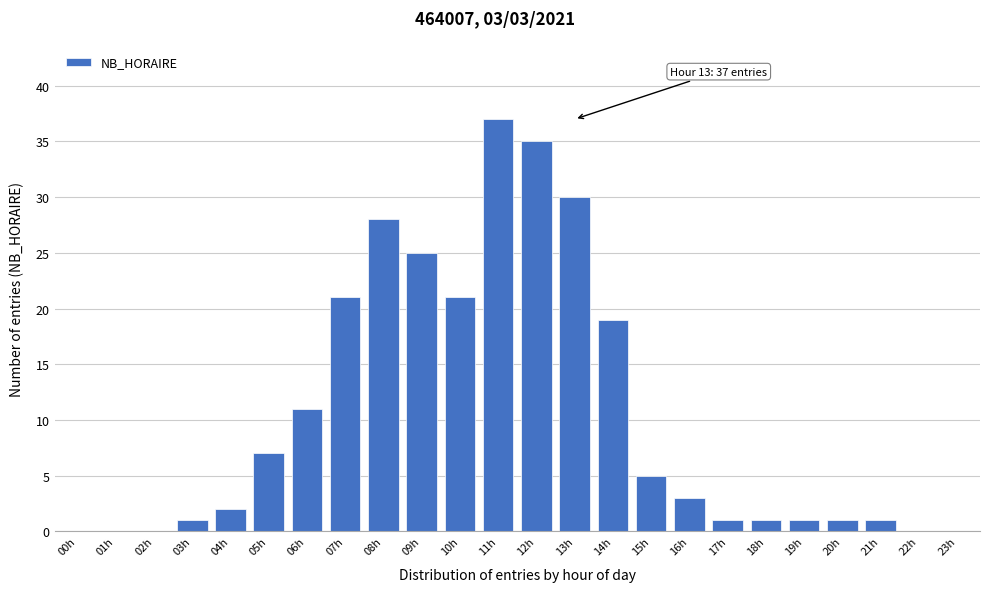

Reading left to right, list all the values displayed in this chart.

00h=0	01h=0	02h=0	03h=1	04h=2	05h=7	06h=11	07h=21	08h=28	09h=25	10h=21	11h=37	12h=35	13h=30	14h=19	15h=5	16h=3	17h=1	18h=1	19h=1	20h=1	21h=1	22h=0	23h=0